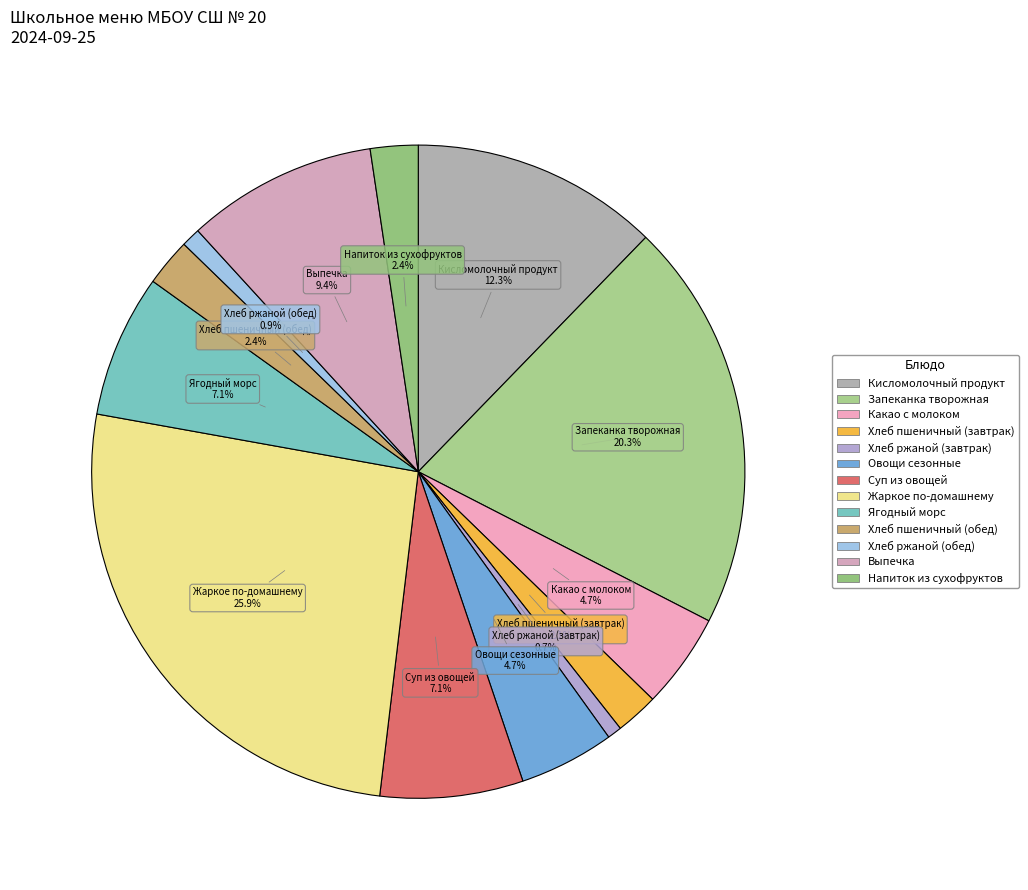

Does Хлеб пшеничный (завтрак) account for over 50% of the chart?

No